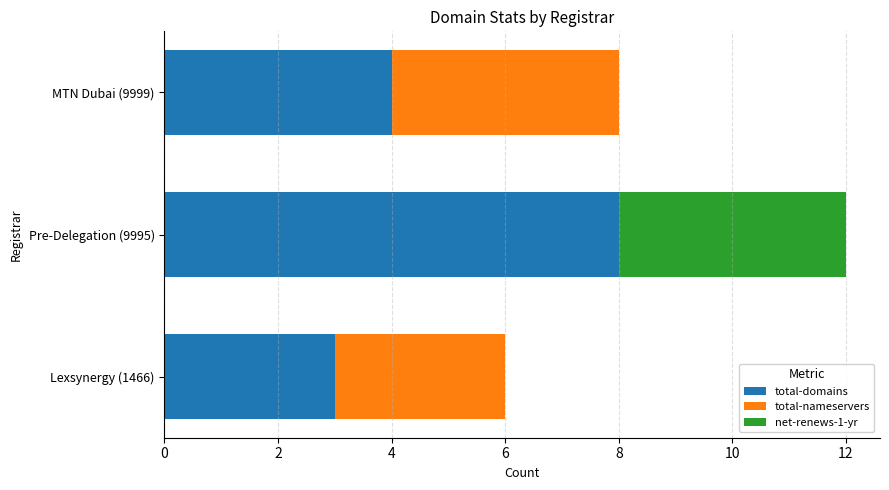

True or false: total-domains has a value of 3 at Lexsynergy (1466).

True